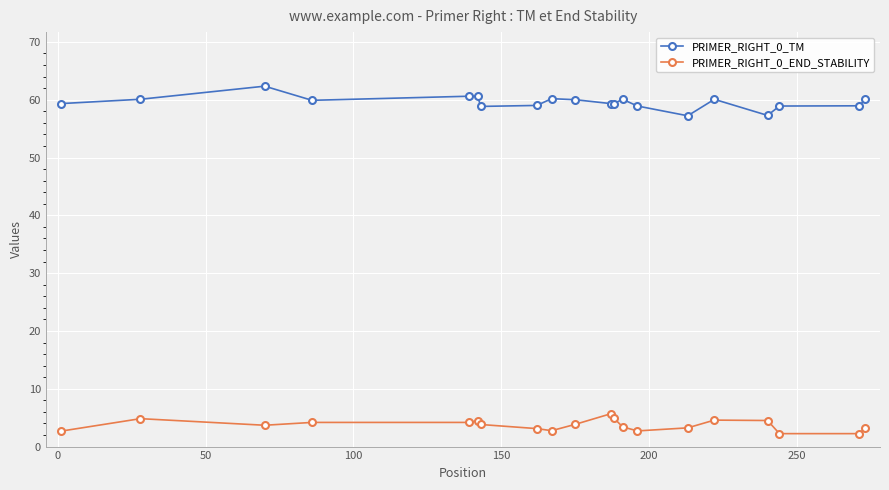

What is the difference between the maximum and minimum values in the PRIMER_RIGHT_0_END_STABILITY series?

3.4